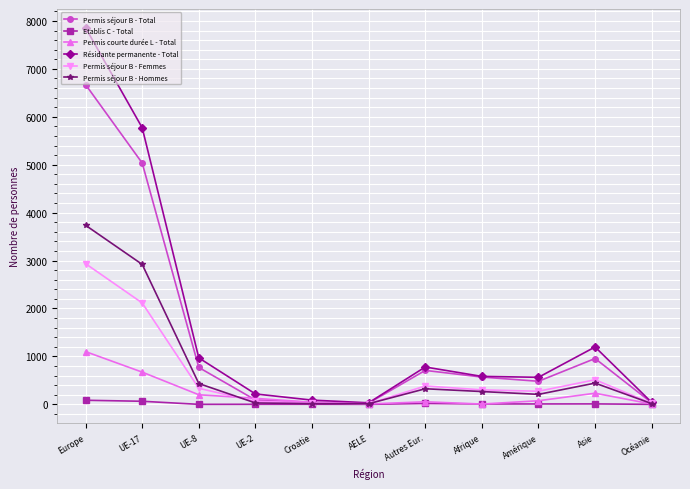

At which label is Permis séjour B - Total closest to 3348?

UE-17